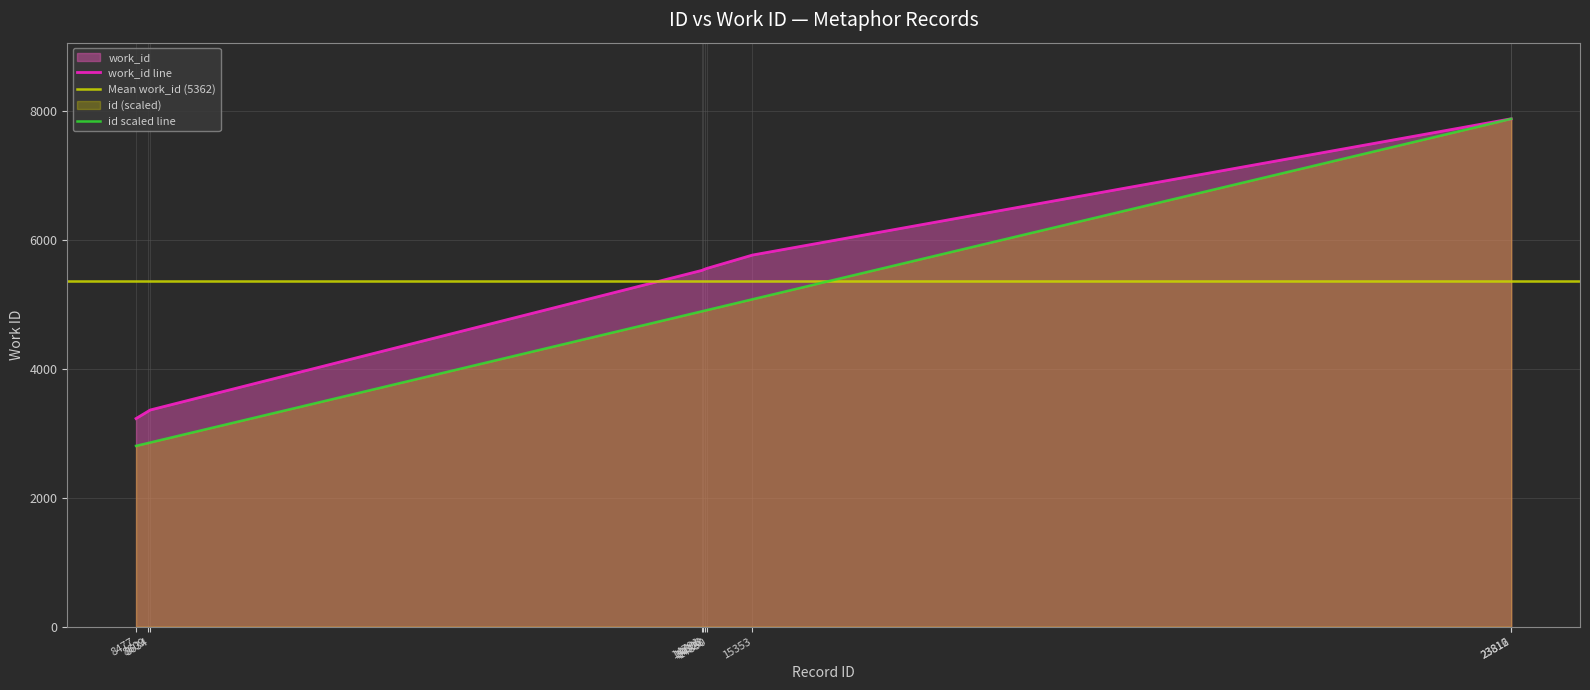

List the series in order of their overall mean, highest first.

work_id, id